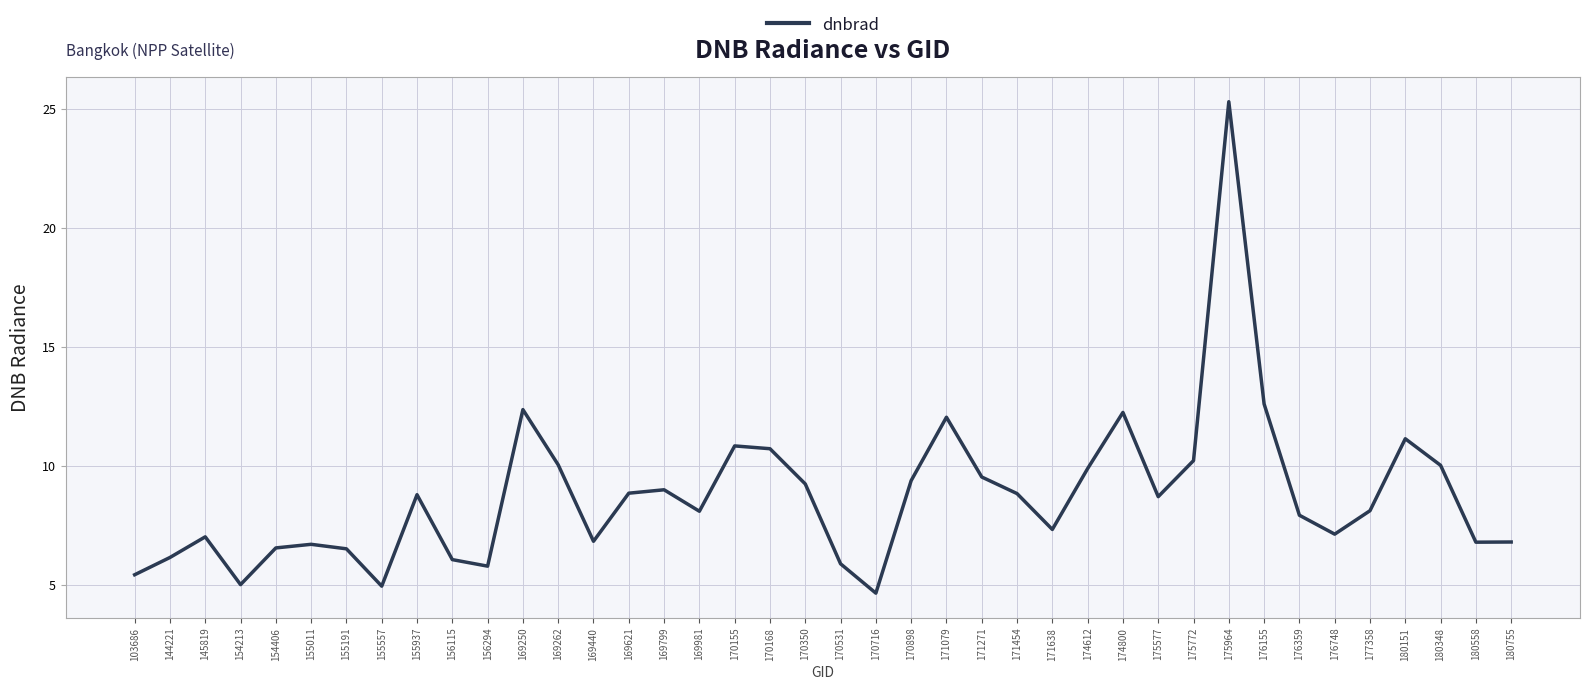

What is the change in value from 170155 to 176155?

+1.8